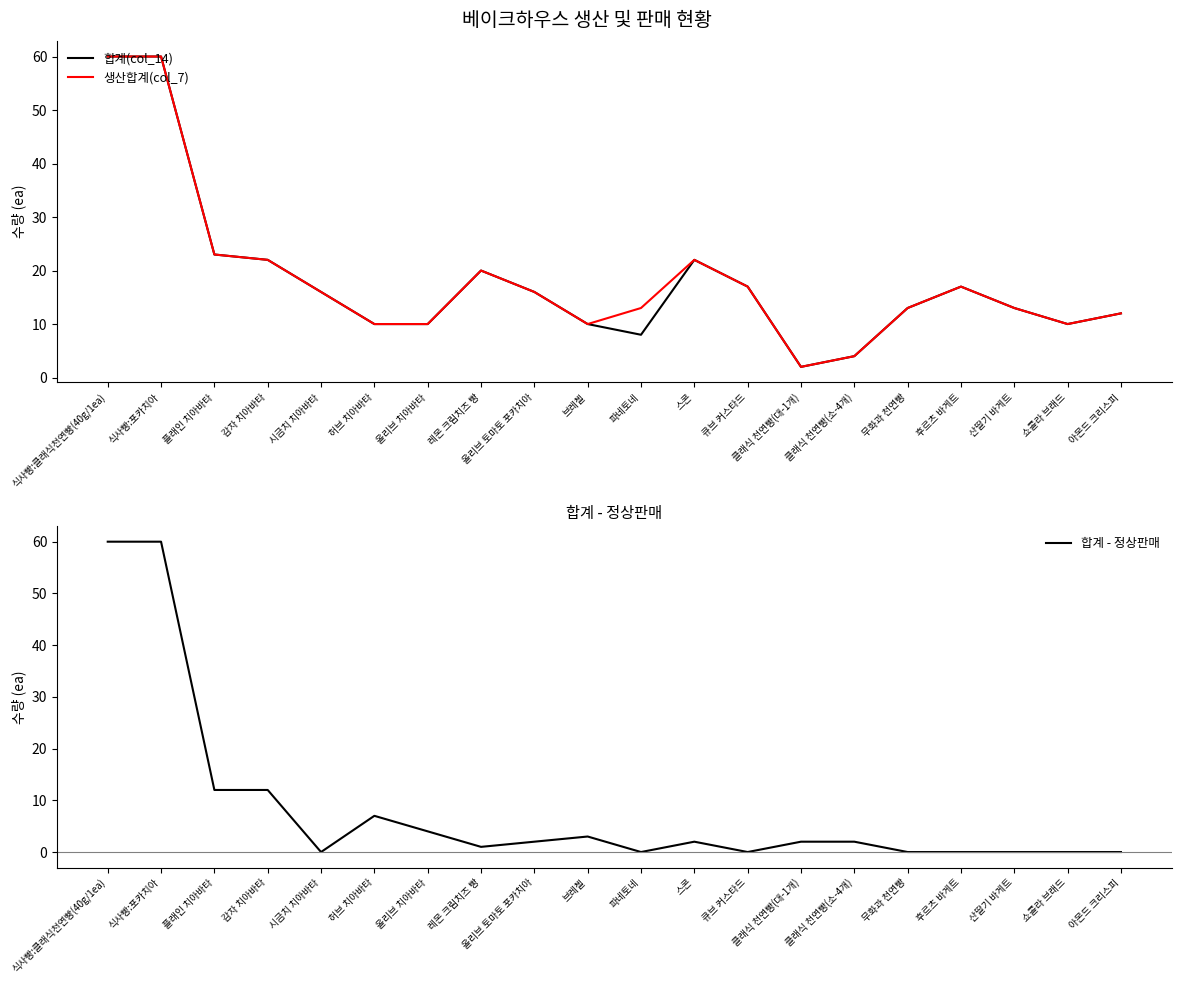

Which series has the widest spread of values?

합계 - 정상판매